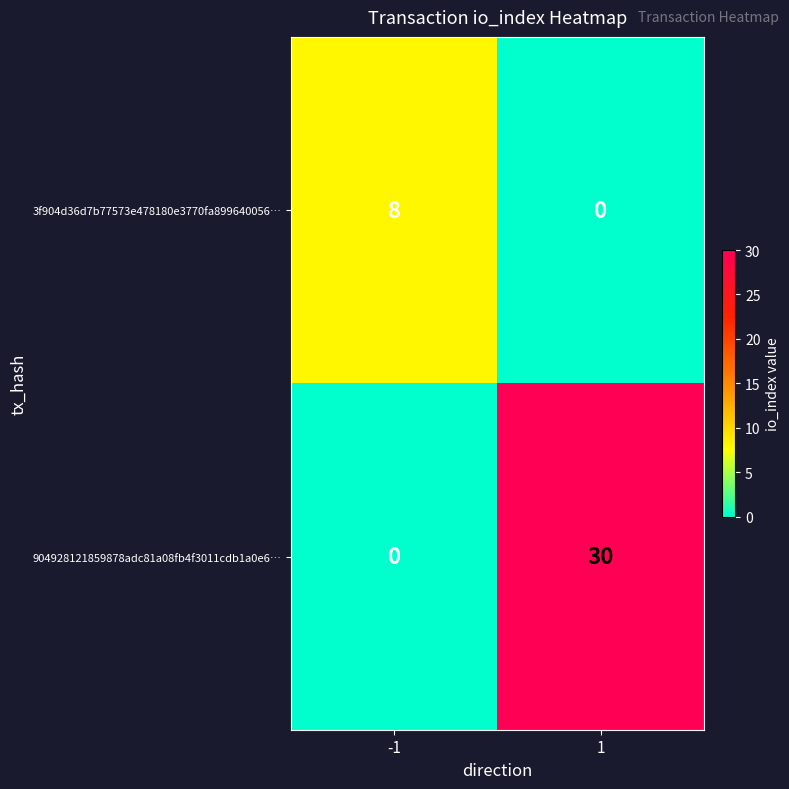

The value of 3f904d36d7b77573e478180e3770fa899640056… at -1 is 14. True or false?

False